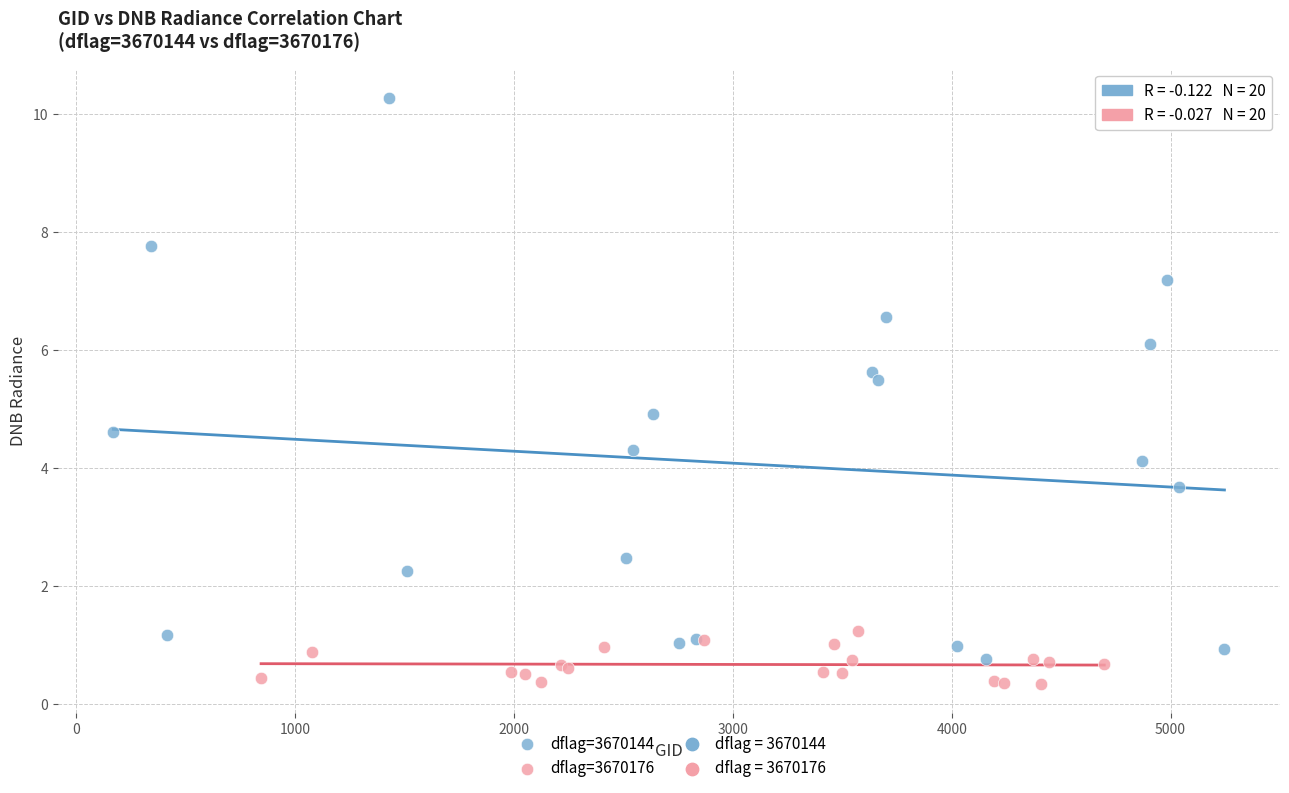

Which series contains the highest Y value?

dflag=3670144